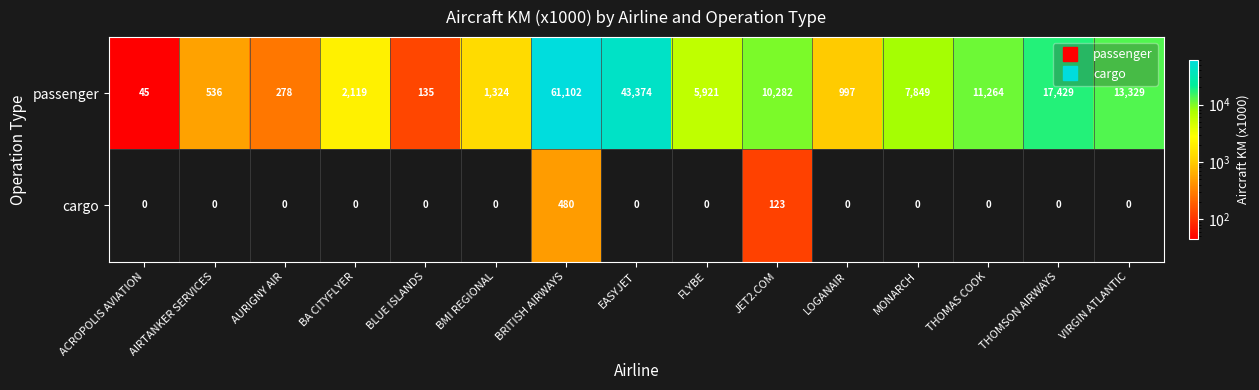

Which series has the largest total across all categories?

passenger